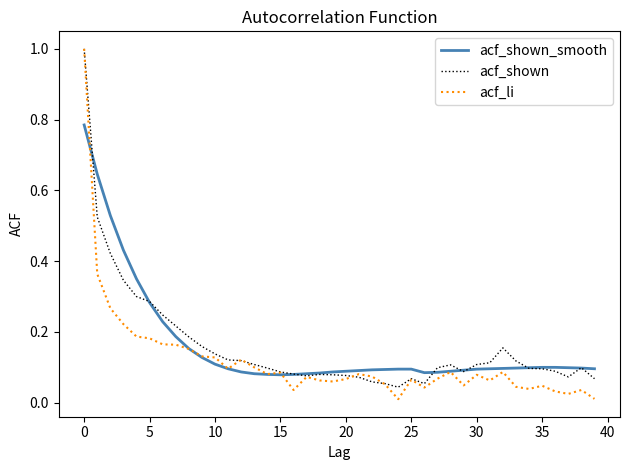

Which series has the widest spread of values?

acf_li